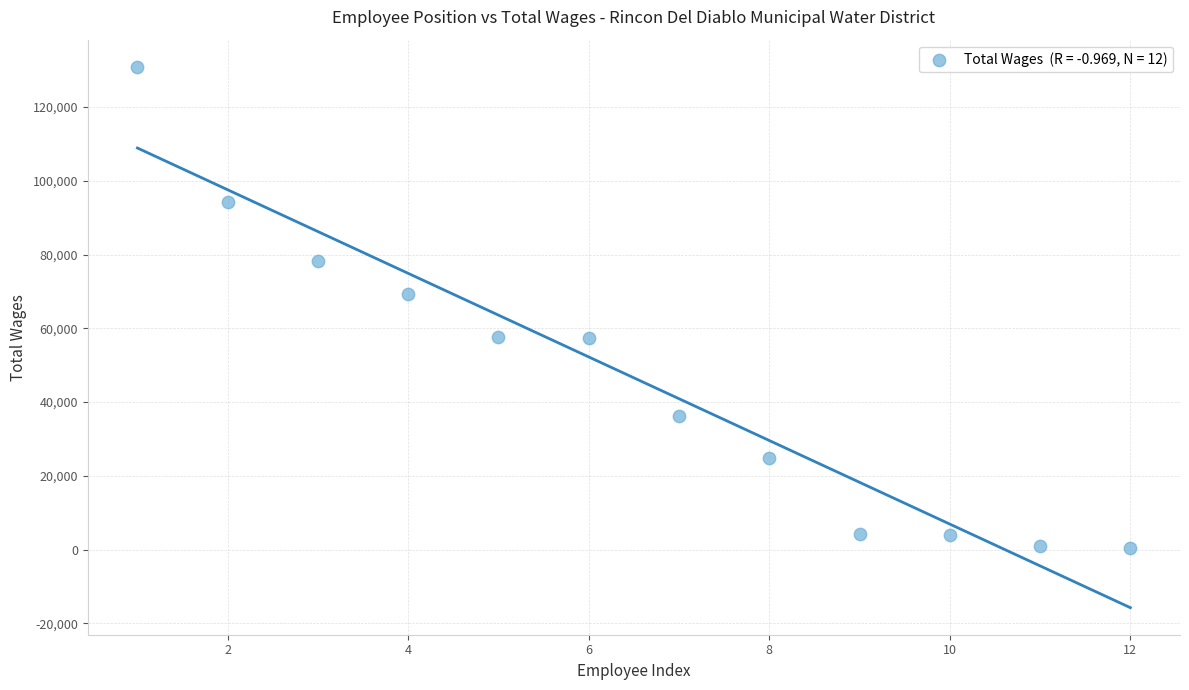

What Y value in the scatter plot is closest to 65681?

69337